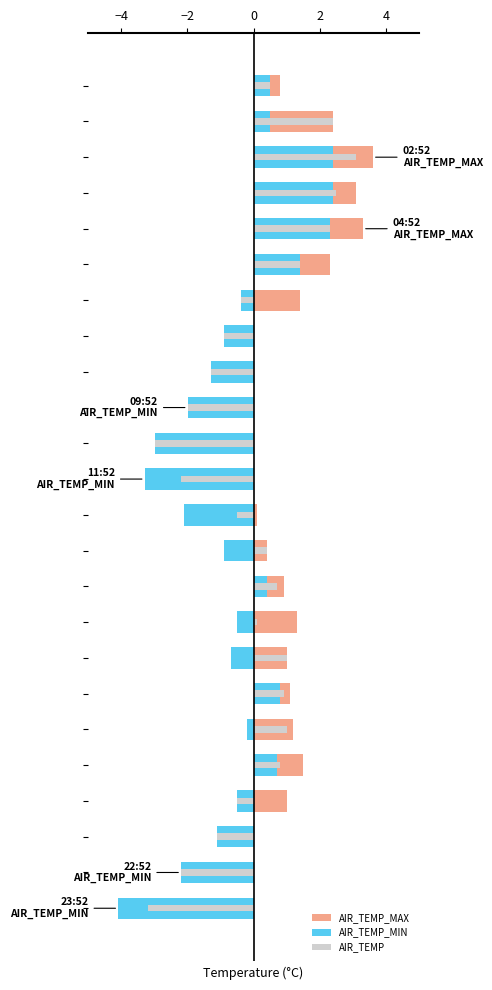

What is the highest value of the AIR_TEMP_MIN series?

2.4